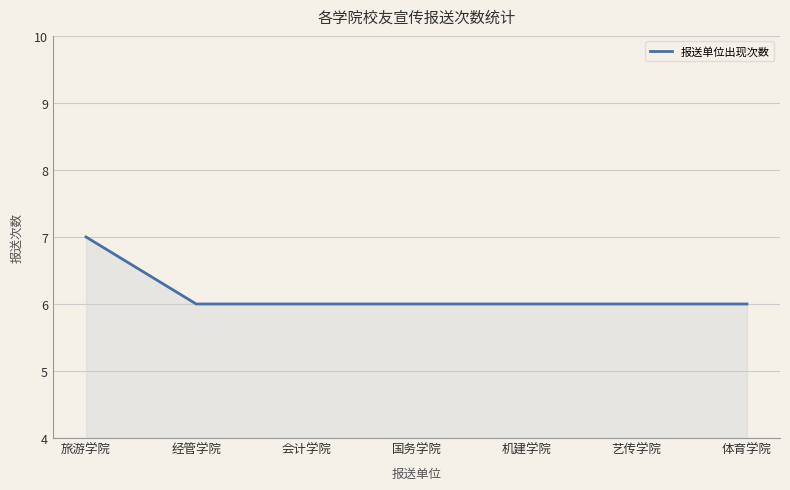

What position from the right is 旅游学院?

7